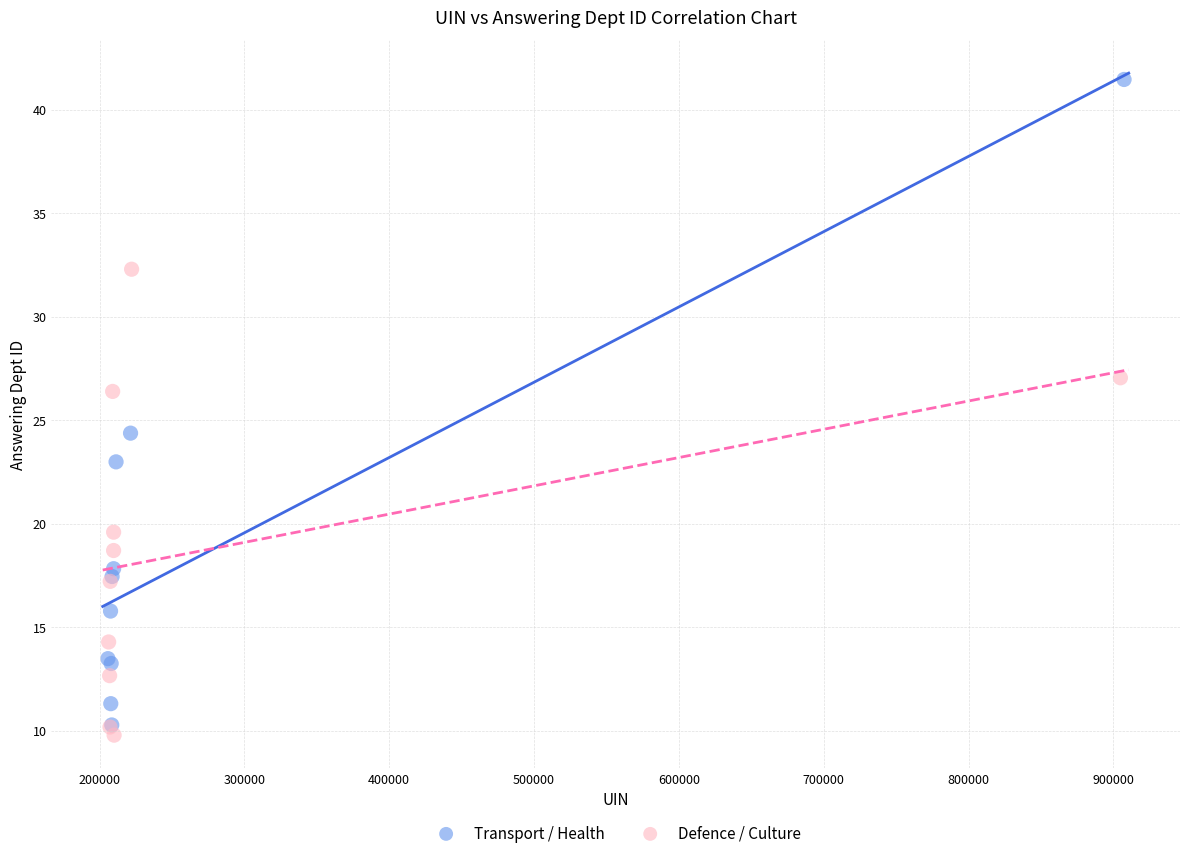

Which series has the largest Y range (max minus min)?

Transport / Health